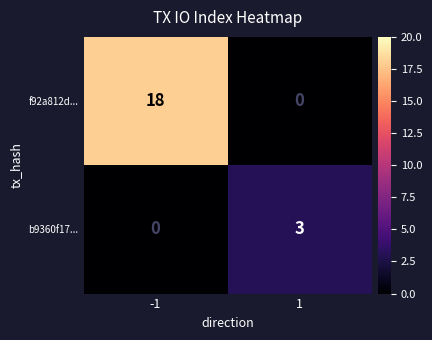

What is the difference between the b9360f17... values at -1 and 1?

3